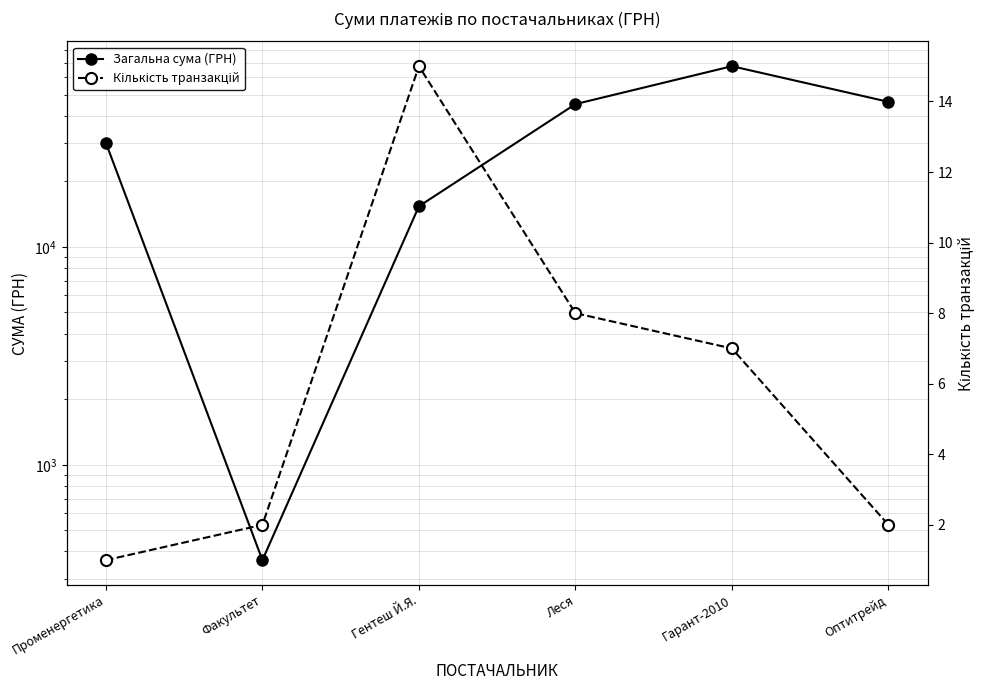

Is the value of Кількість транзакцій at Факультет greater than the value of Загальна сума (ГРН) at Гарант-2010?

No